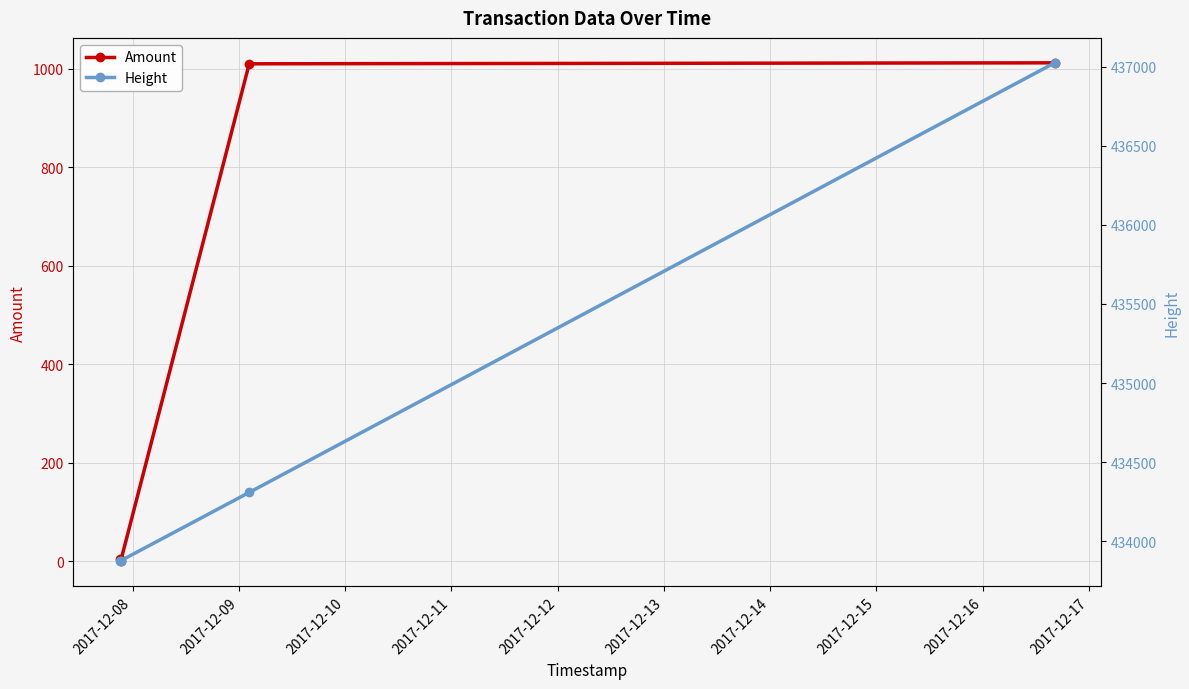

How many series are shown in this chart?

2